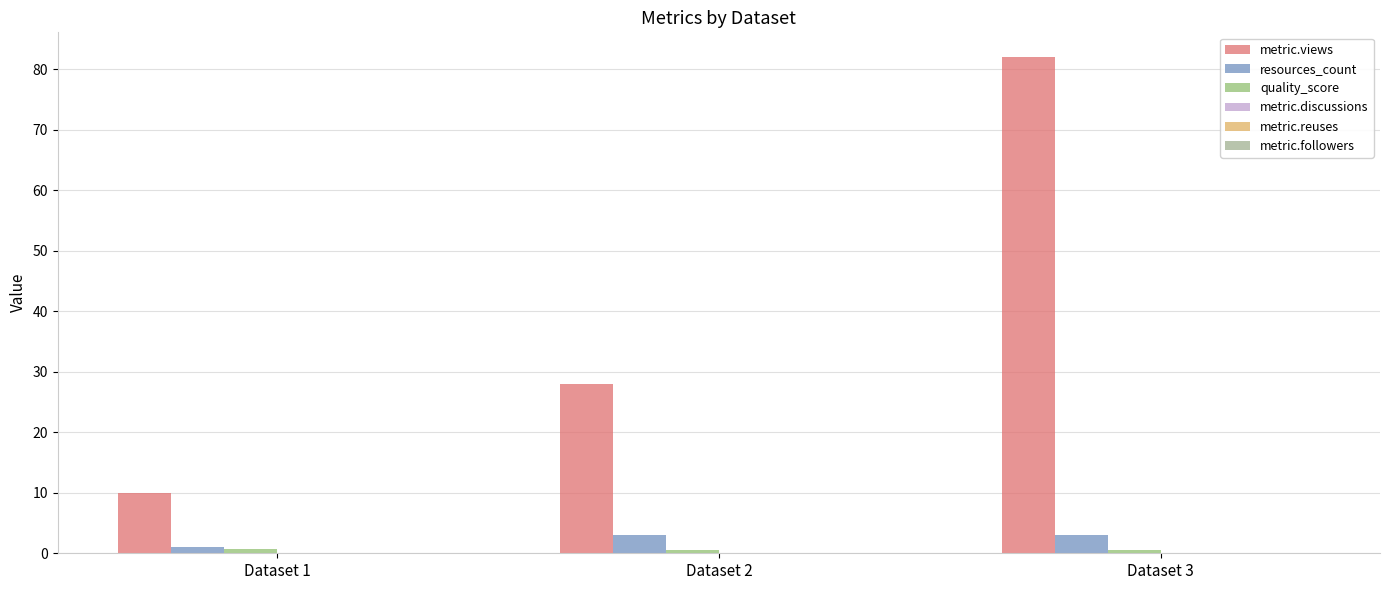

Are the bars grouped side by side (vs. stacked)?

Yes